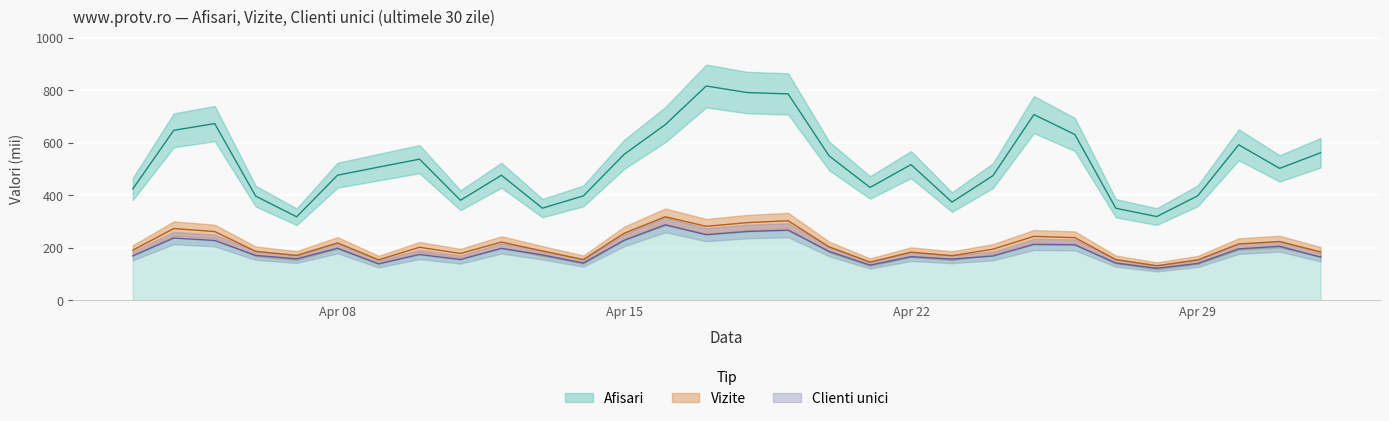

Where is the first local minimum for Vizite?

2024.4.7